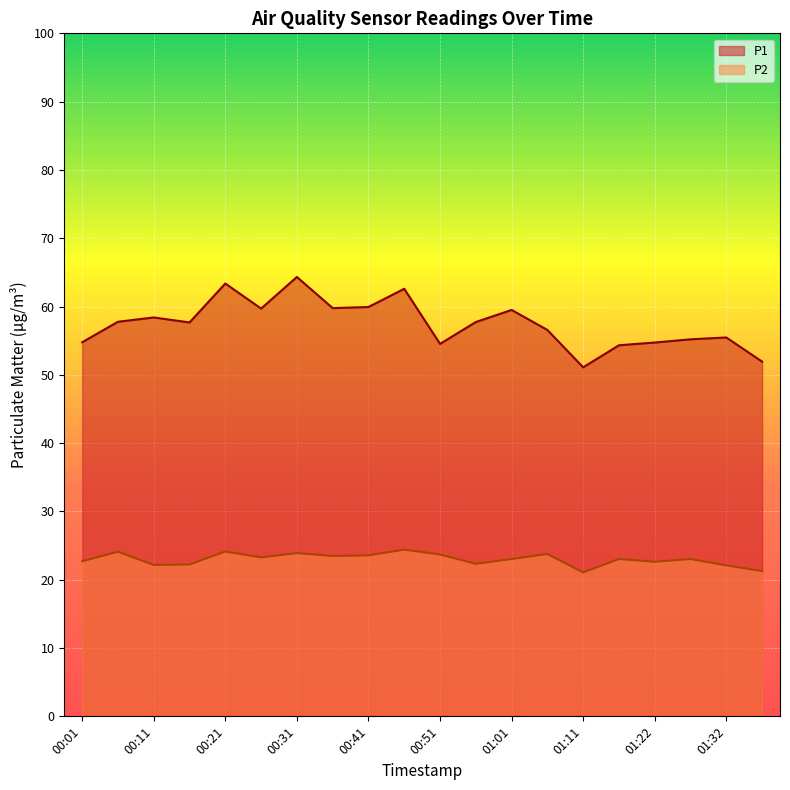

True or false: P1 and P2 intersect in this chart.

False